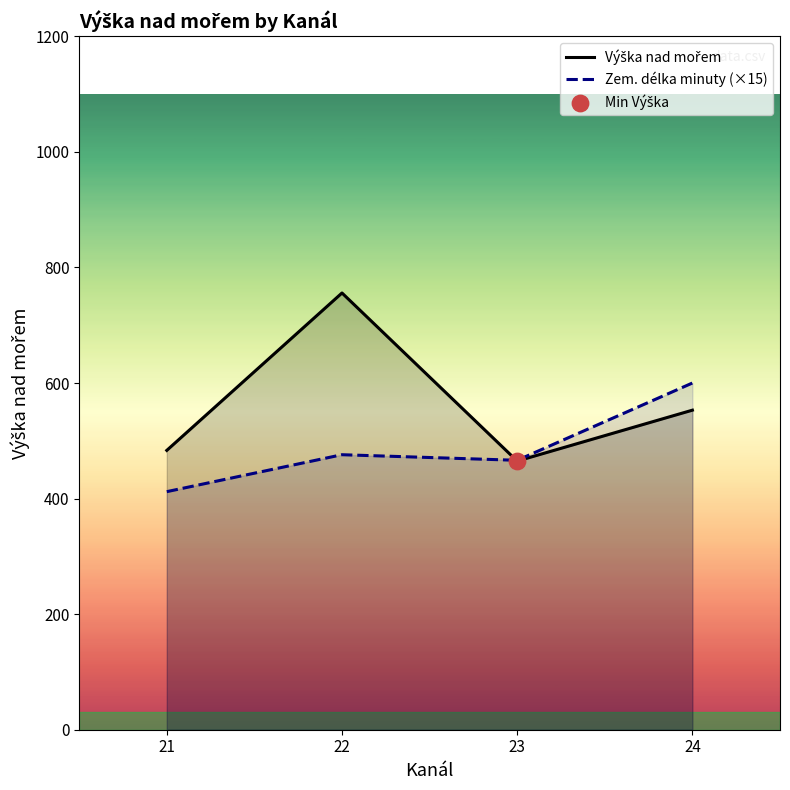

Which series has the widest spread of Y values?

Výška nad mořem